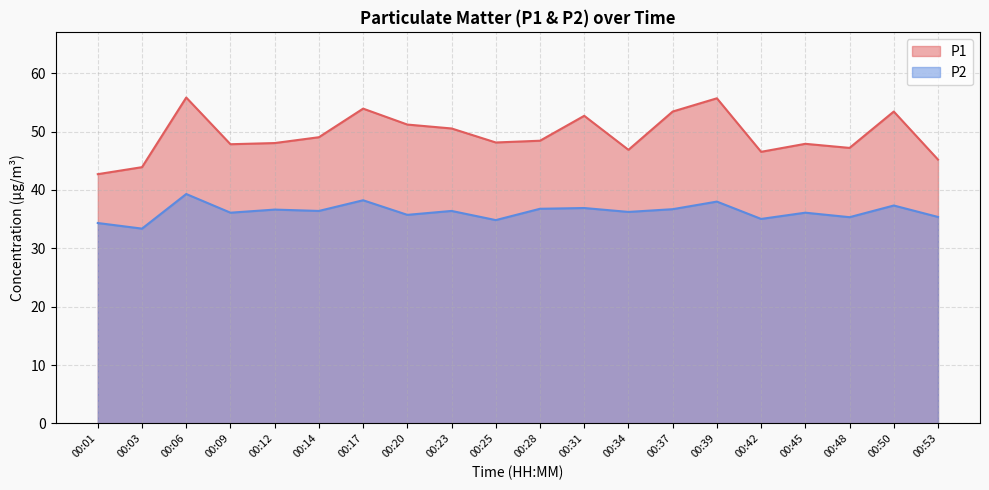

What value does the P1 series have at 00:25?

48.1